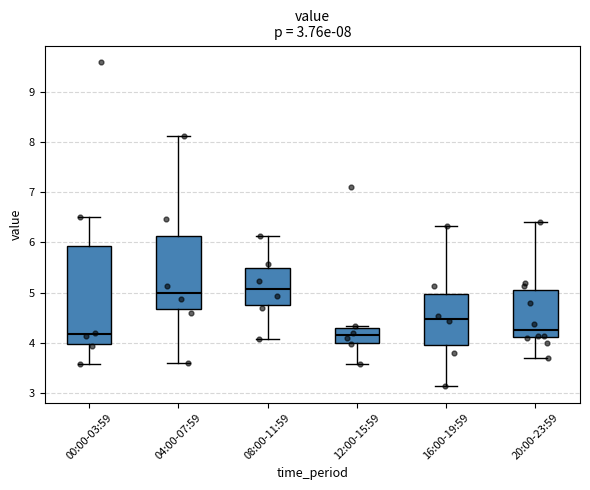

Comparing the boxes themselves (not the whiskers), which one is the tallest?

00:00-03:59